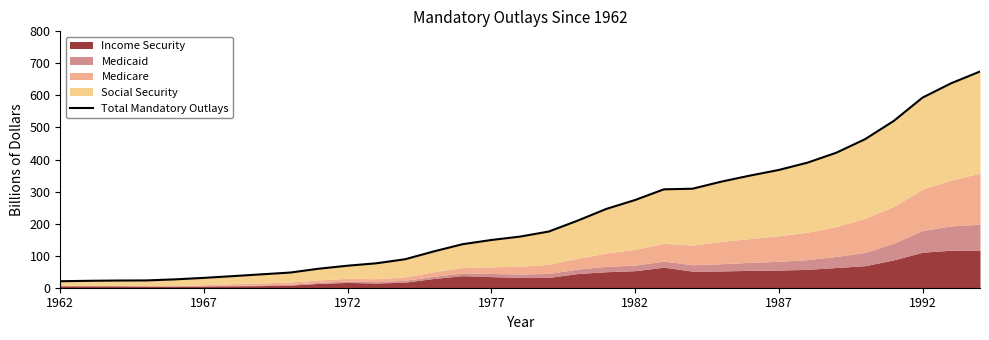

Between 28 and 8, which is larger?

28